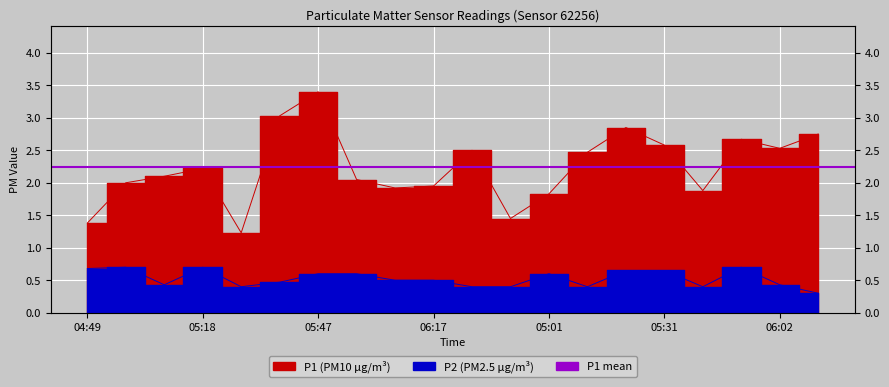

Is the value of P1 at 05:08 greater than the value of P2 at 05:52?

Yes